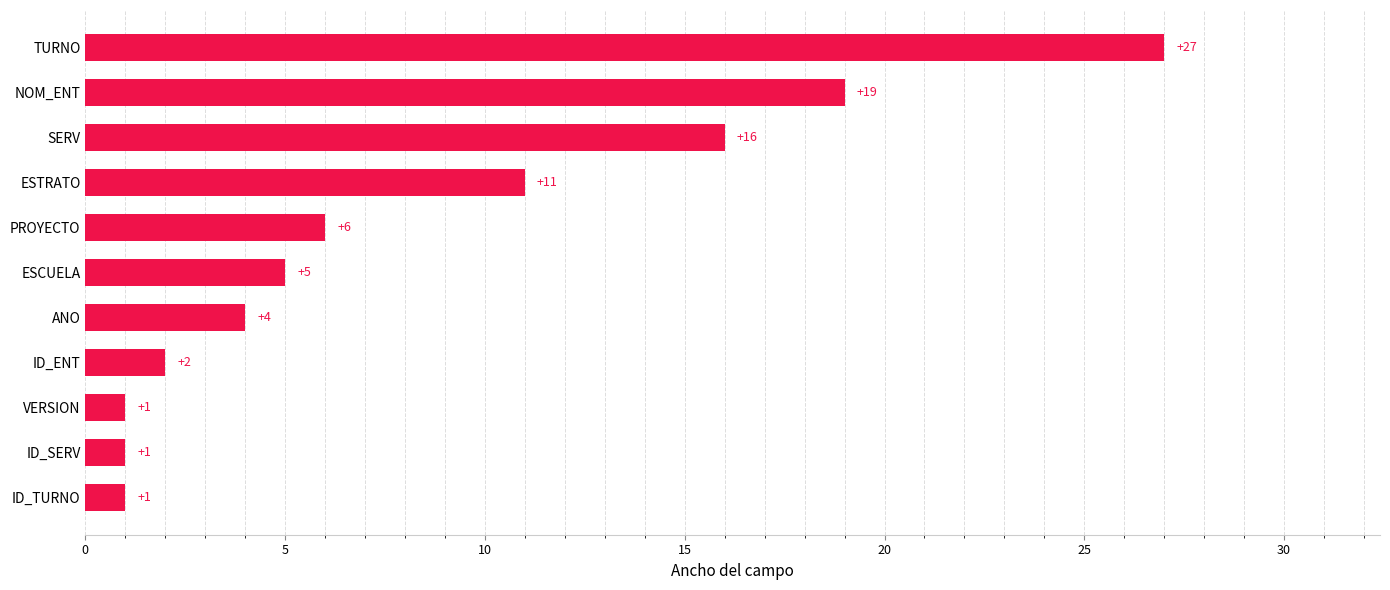

Reading top to bottom, what are all the values shown in this chart?

TURNO=27	NOM_ENT=19	SERV=16	ESTRATO=11	PROYECTO=6	ESCUELA=5	ANO=4	ID_ENT=2	VERSION=1	ID_SERV=1	ID_TURNO=1